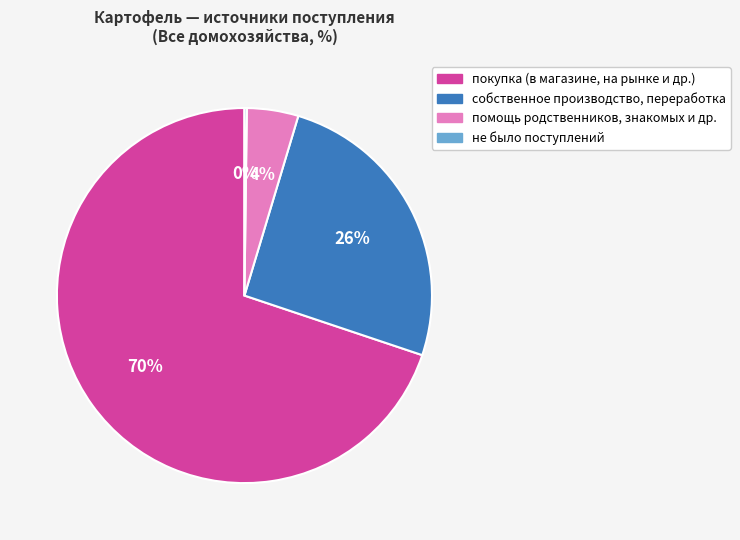

Which category has the biggest portion of the pie?

покупка (в магазине, на рынке и др.)